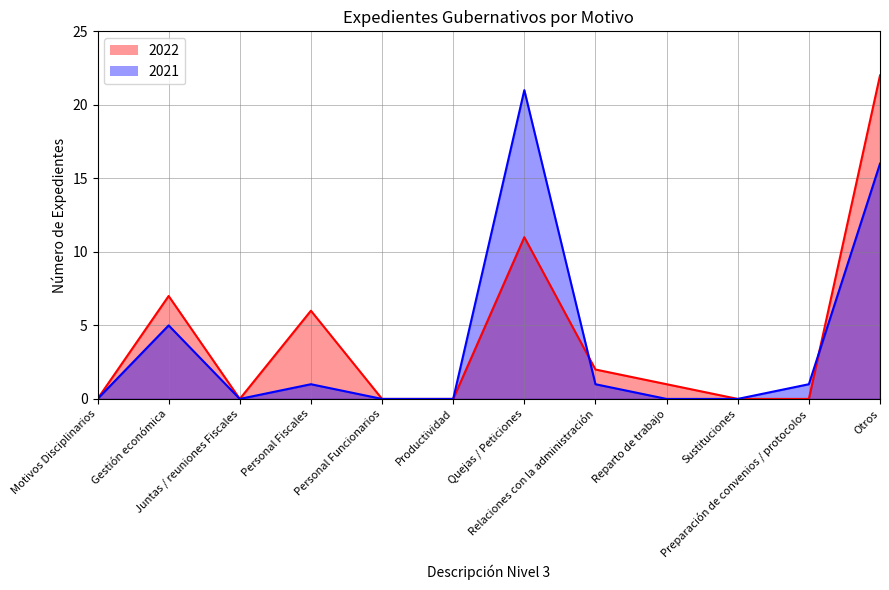

What is the maximum value shown in the chart?

22